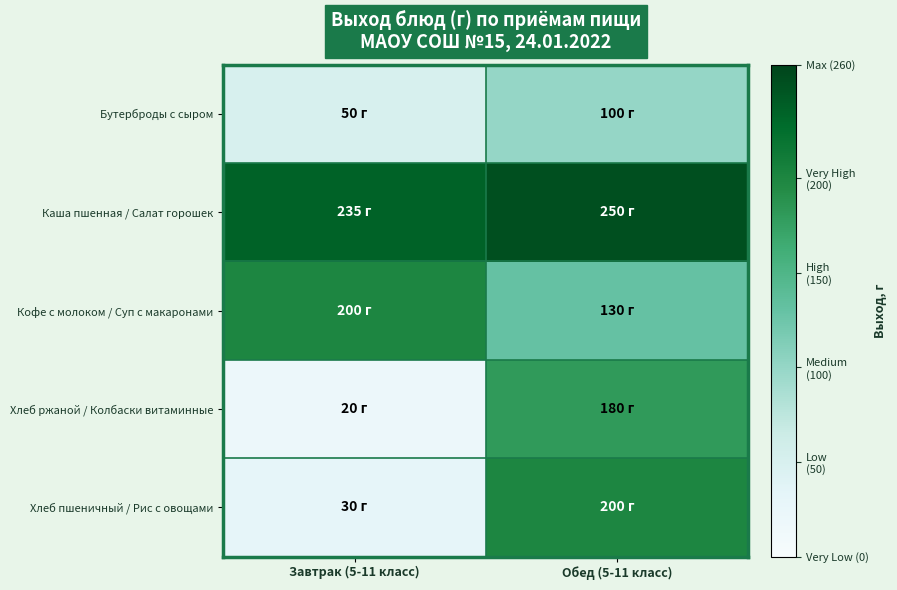

Reading right to left, transcribe all the data shown in this chart.

Бутерброды с сыром: Обед (5-11 класс)=100	Завтрак (5-11 класс)=50
Каша пшенная / Салат горошек: Обед (5-11 класс)=250	Завтрак (5-11 класс)=235
Кофе с молоком / Суп с макаронами: Обед (5-11 класс)=130	Завтрак (5-11 класс)=200
Хлеб ржаной / Колбаски витаминные: Обед (5-11 класс)=180	Завтрак (5-11 класс)=20
Хлеб пшеничный / Рис с овощами: Обед (5-11 класс)=200	Завтрак (5-11 класс)=30